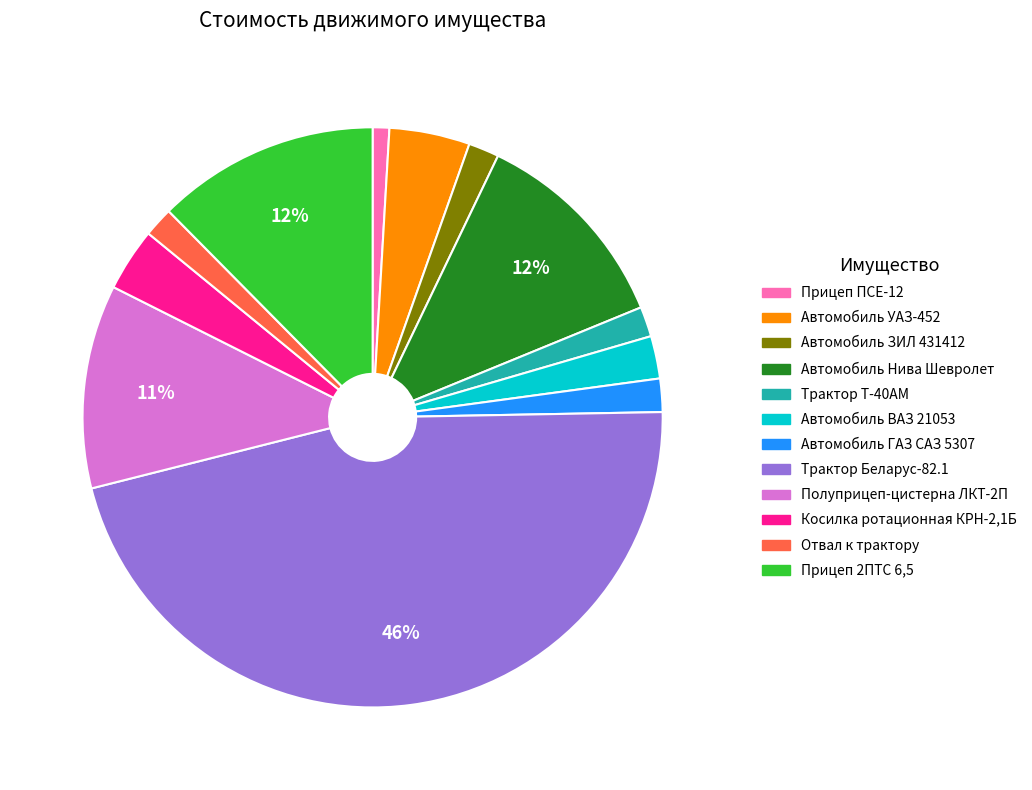

Which has a higher value, Автомобиль Нива Шевролет or Трактор Т-40АМ?

Автомобиль Нива Шевролет